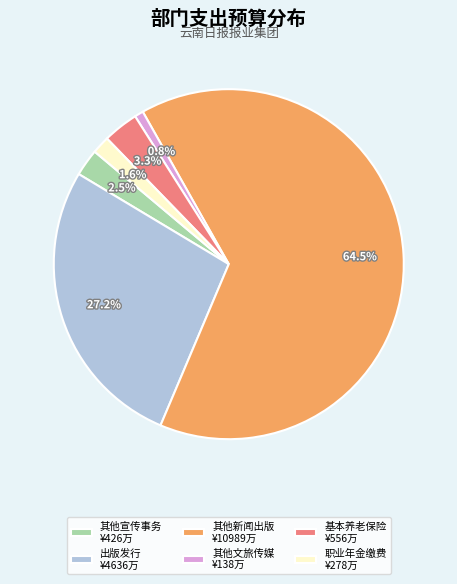

Rank the categories by value from highest to lowest.

其他新闻出版 ¥10989万, 出版发行 ¥4636万, 基本养老保险 ¥556万, 其他宣传事务 ¥426万, 职业年金缴费 ¥278万, 其他文旅传媒 ¥138万